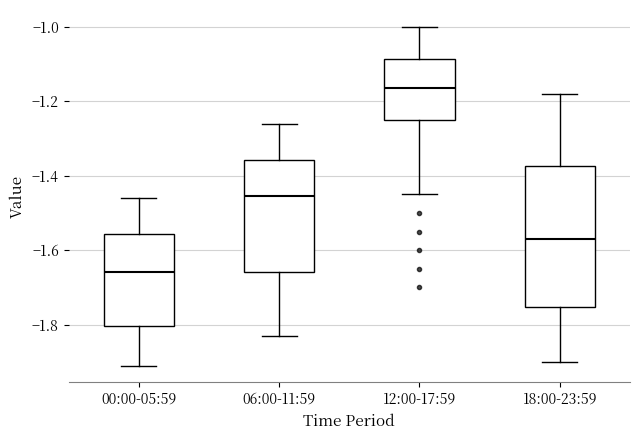

Where does the lower whisker of the box for 18:00-23:59 end on the y-axis? The values are not printed on the chart, so give them approximately, as read against the axis.

-1.90